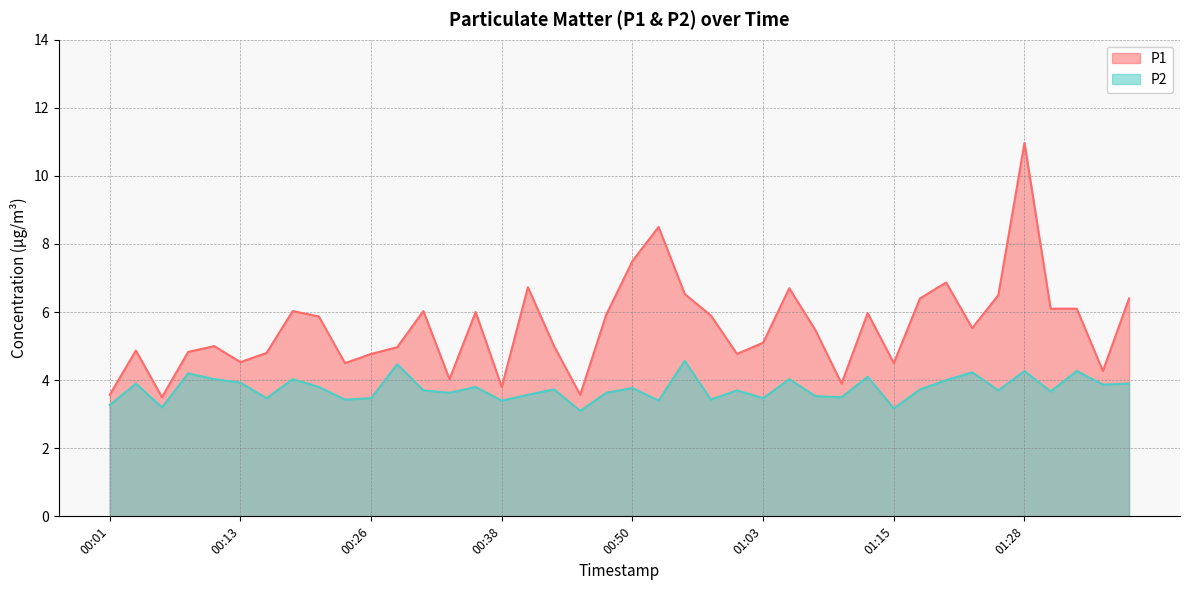

Reading right to left, what are all the values shown in this chart?

P1: 6.4	4.3	6.1	6.1	11.0	6.5	5.5	6.9	6.4	4.5	6.0	3.9	5.5	6.7	5.1	4.8	5.9	6.5	8.5	7.5	5.9	3.6	5.0	6.7	3.8	6.0	4.0	6.0	5.0	4.8	4.5	5.9	6.0	4.8	4.5	5.0	4.8	3.5	4.9	3.6
P2: 3.9	3.9	4.3	3.7	4.3	3.7	4.2	4.0	3.7	3.2	4.1	3.5	3.5	4.0	3.5	3.7	3.4	4.6	3.4	3.8	3.6	3.1	3.7	3.6	3.4	3.8	3.6	3.7	4.5	3.5	3.4	3.8	4.0	3.5	3.9	4.0	4.2	3.2	3.9	3.3